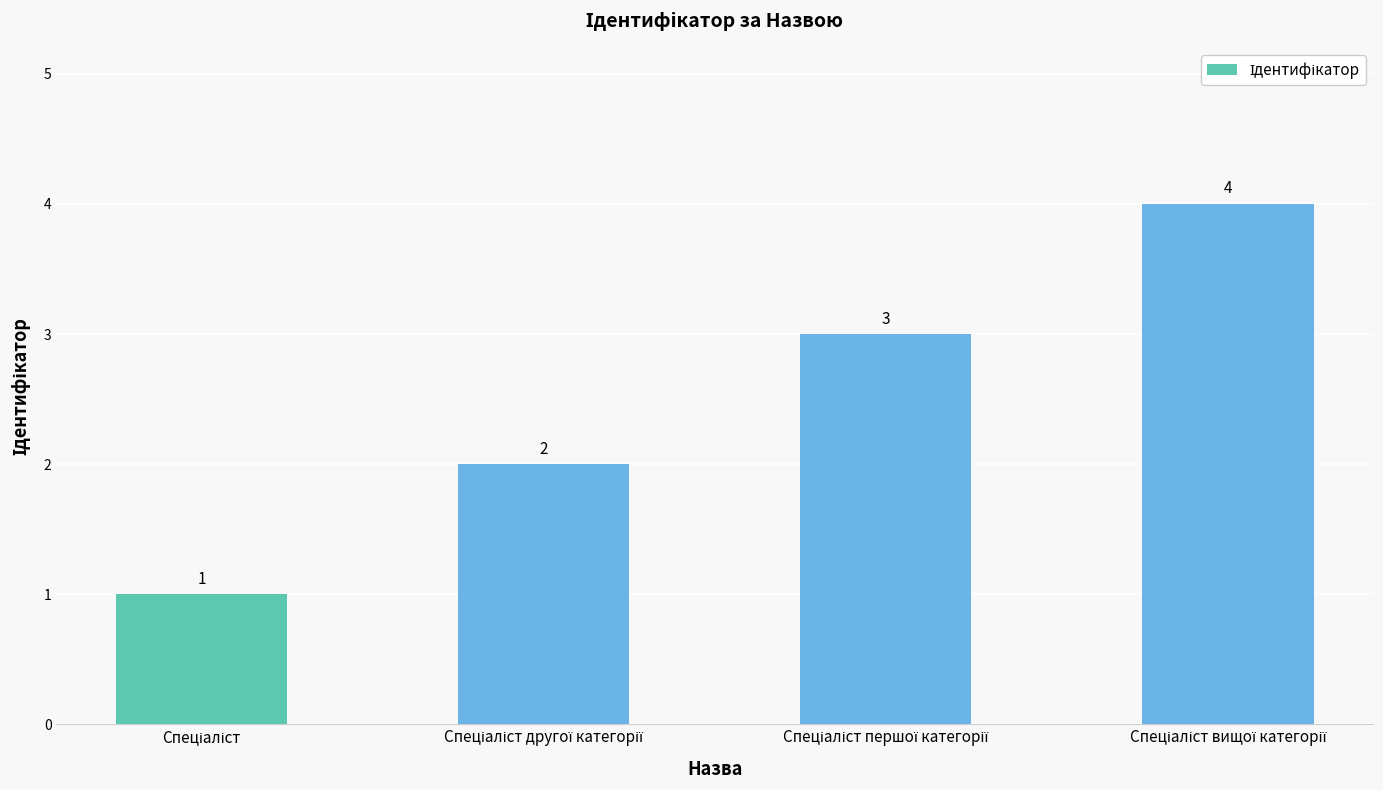

Reading left to right, extract all data points from this chart.

1	2	3	4